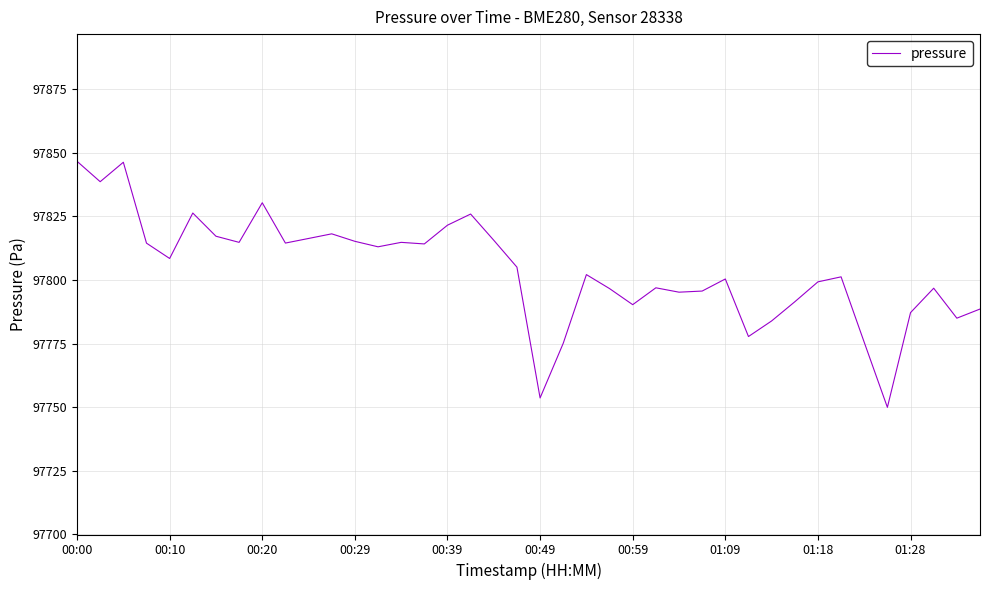

What is the maximum value shown in the chart?

97846.7